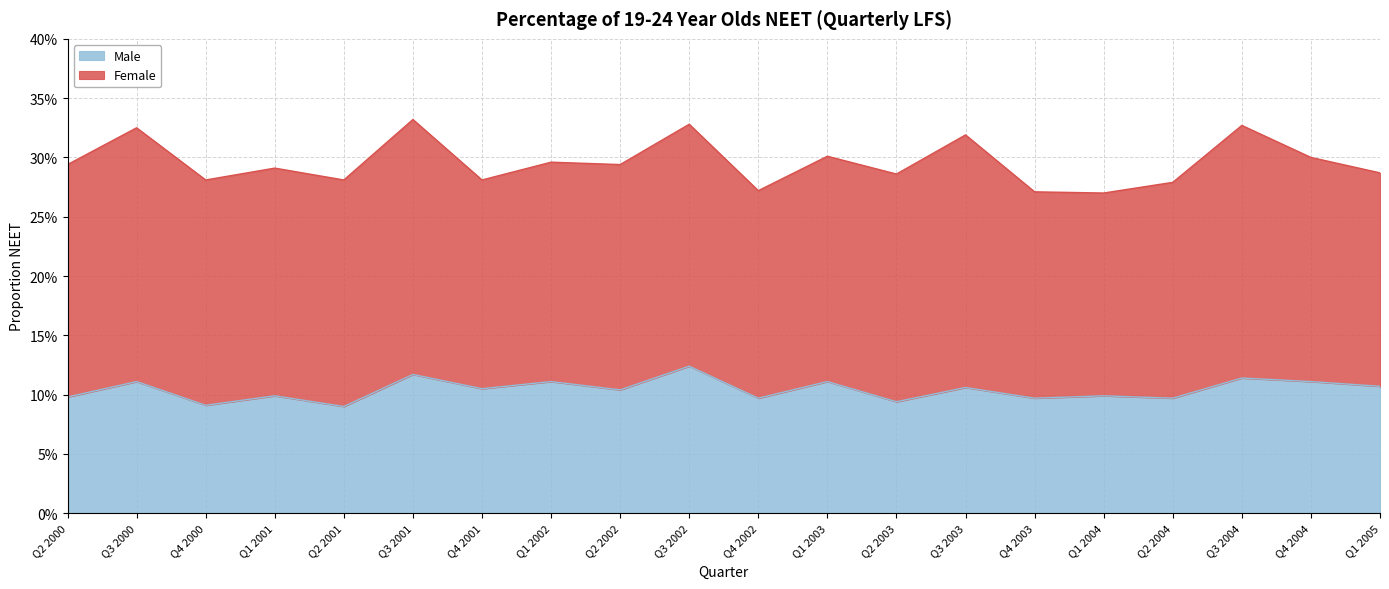

True or false: the data shows 0.1 at Q2 2000.

False